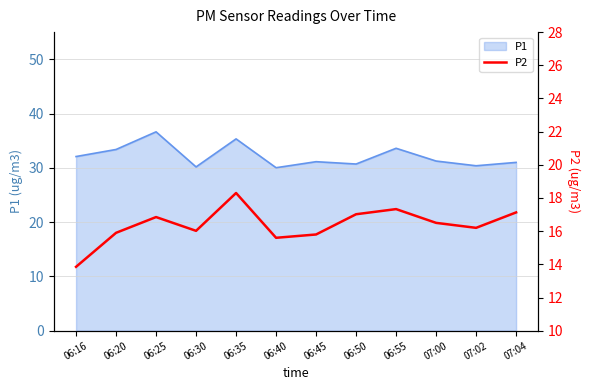

What is the highest value of the P1 series?

36.6